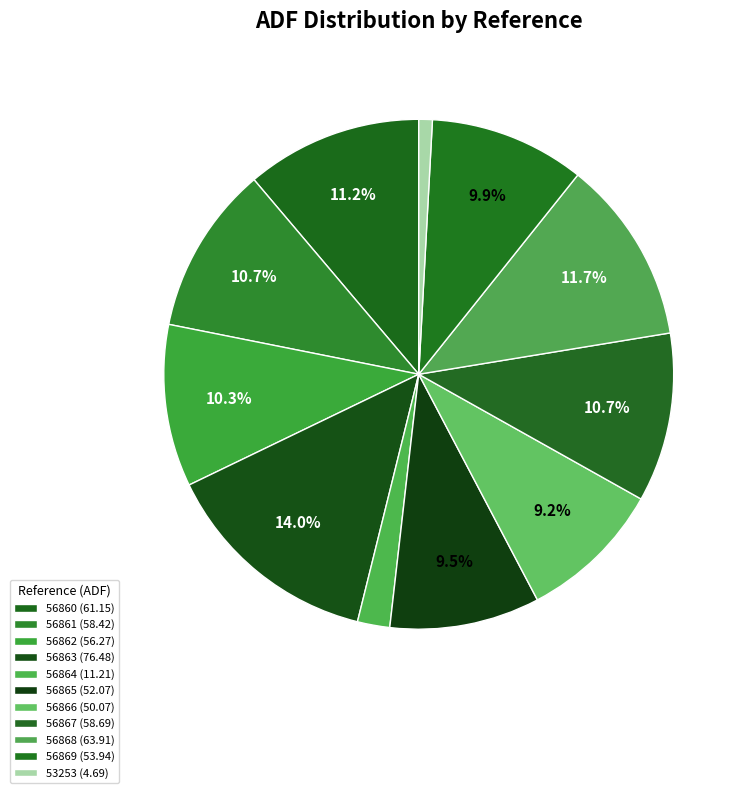

What percentage is the 56865 slice, to the nearest percent?

10%